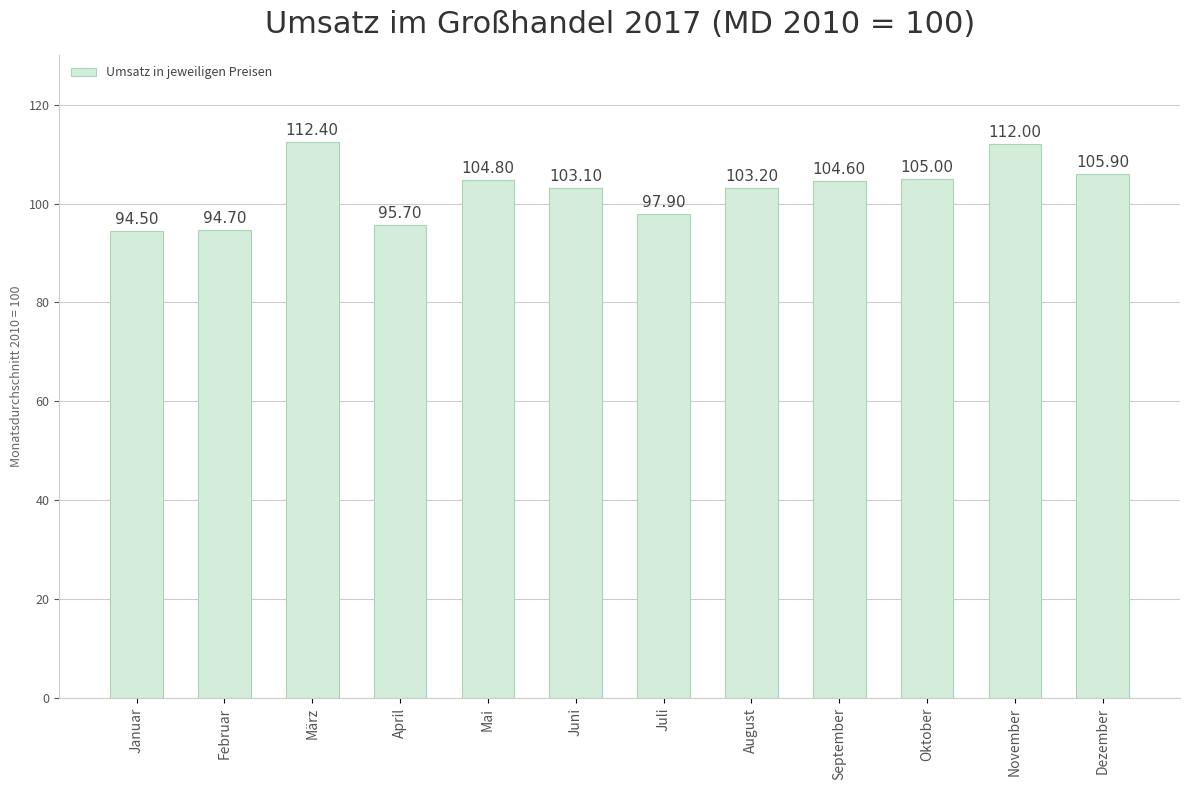

Which label corresponds to the largest value in the chart?

März